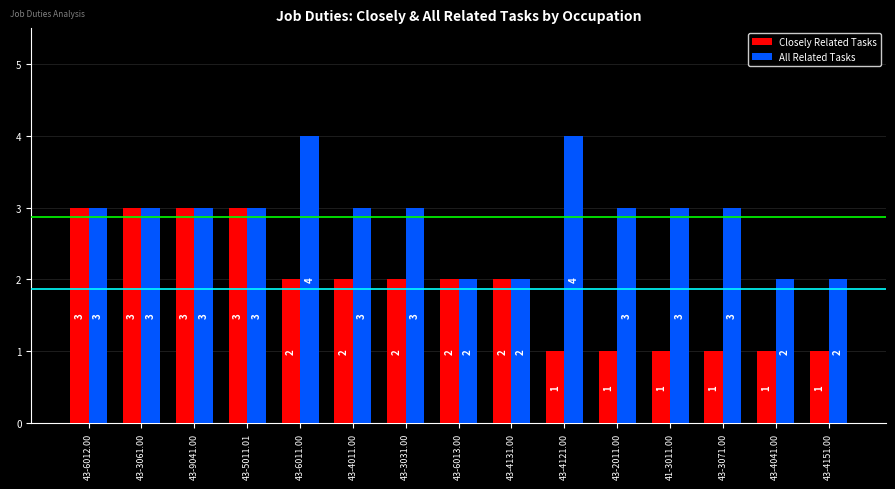

What is the difference between the maximum and minimum values in the All Related Tasks series?

2